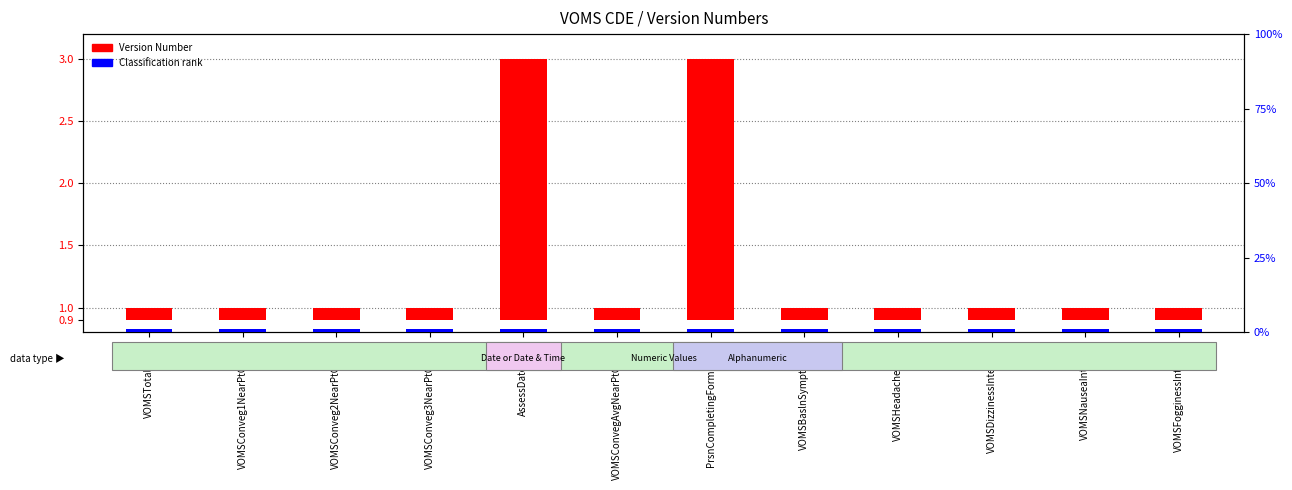

What are all the series names shown in the legend?

Version Number, Classification rank